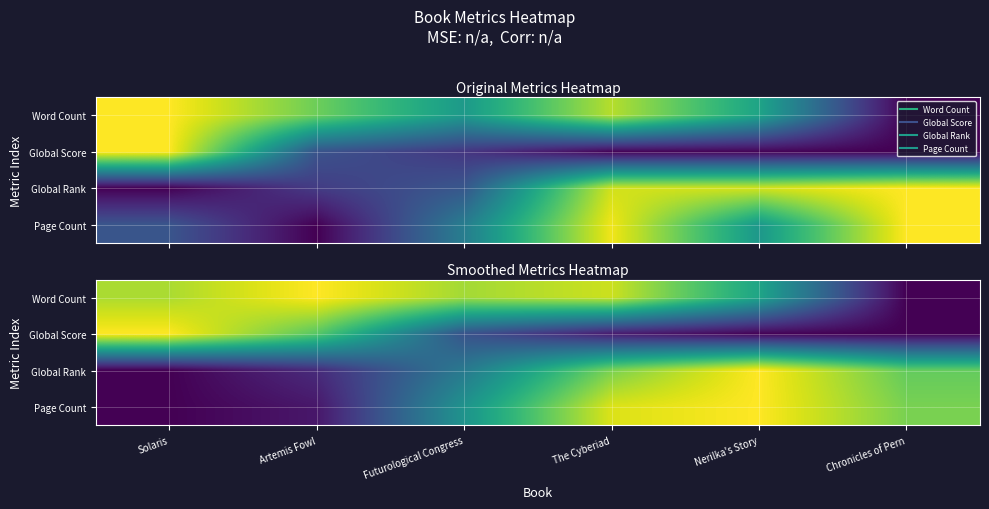

At how many categories does at least one series exceed 0?

6